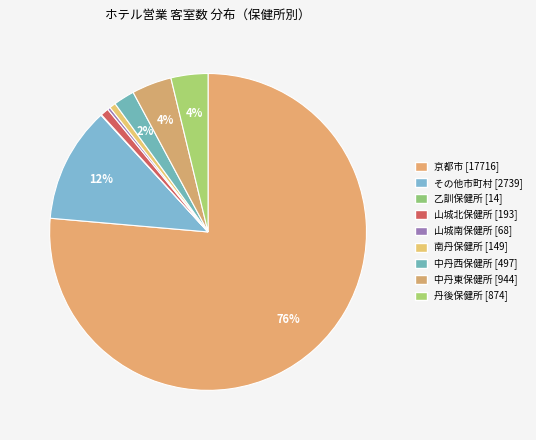

The その他市町村 slice represents 25% of the pie. True or false?

False